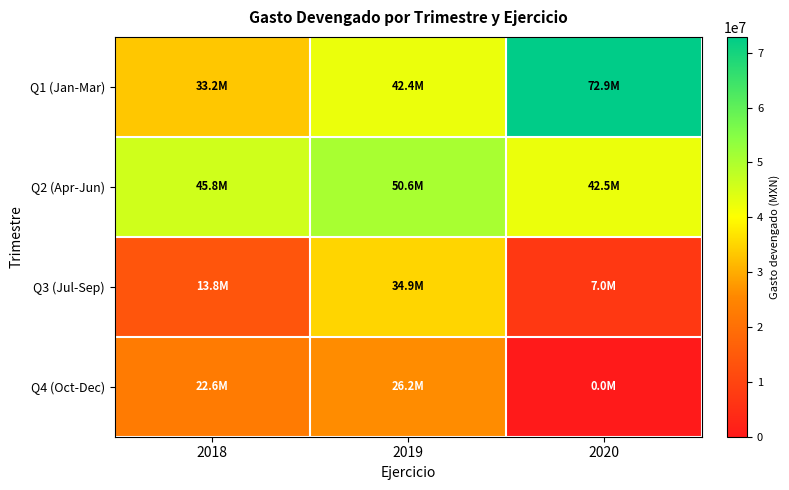

Which series has the widest spread of values?

Q1 (Jan-Mar)